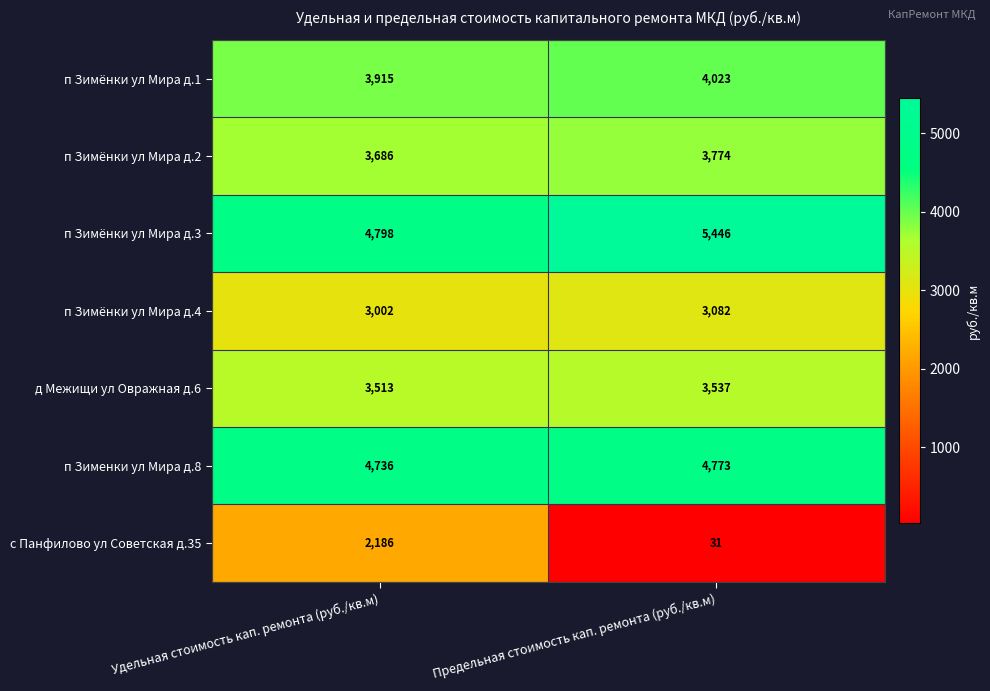

The п Зимёнки ул Мира д.3 series shows 4798 at Удельная стоимость кап. ремонта (руб./кв.м). True or false?

True